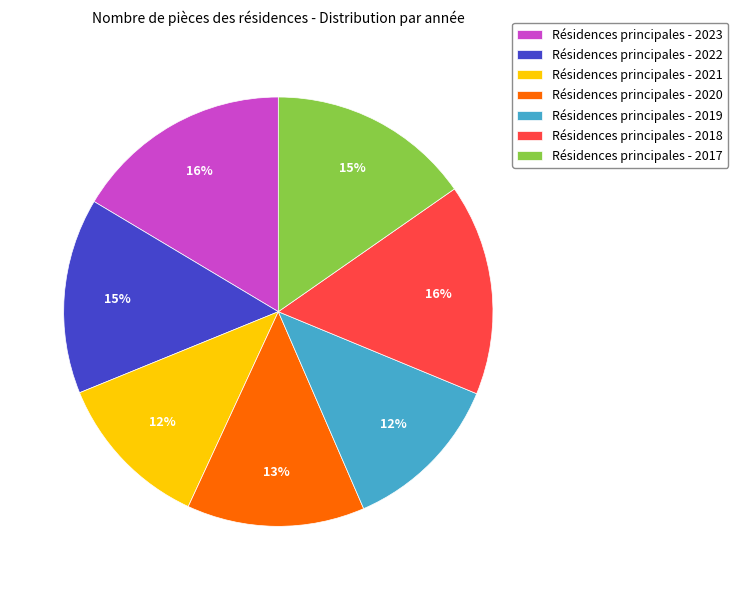

The Résidences principales - 2019 slice represents 12% of the pie. True or false?

True